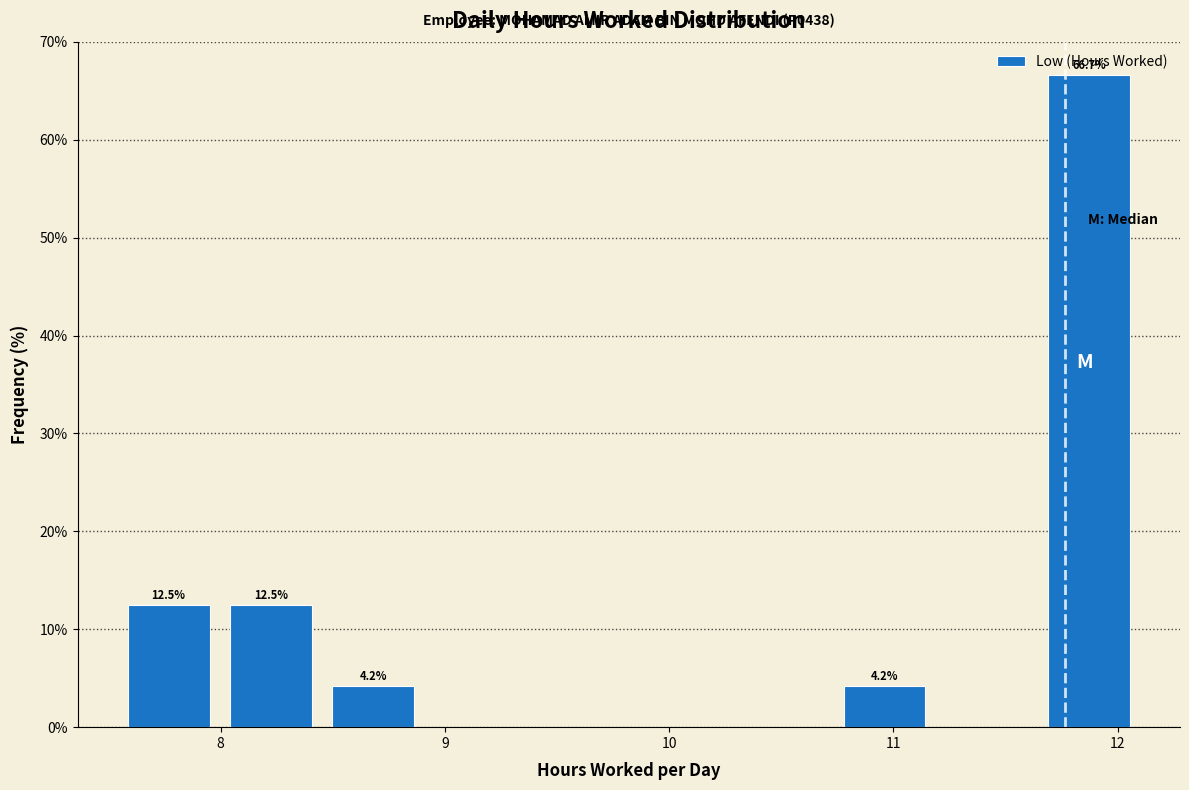

Which range on the x-axis has the tallest bar?

11.6 to 12.1